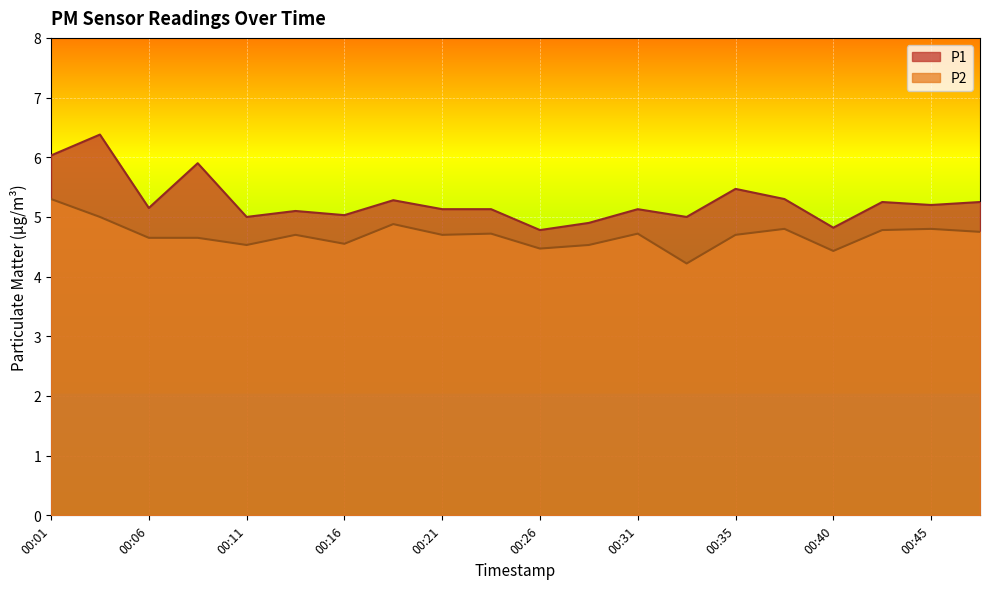

What are all the series names shown in the legend?

P1, P2